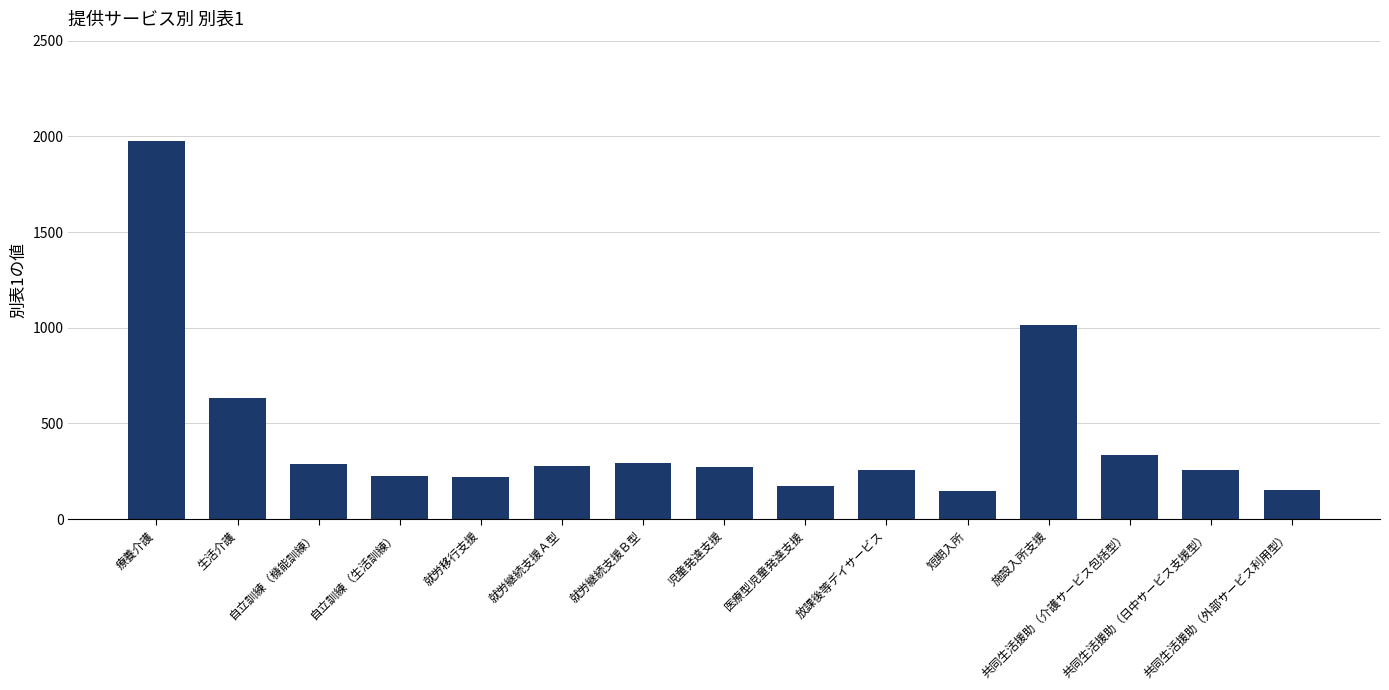

How many data points are less than 271?

7